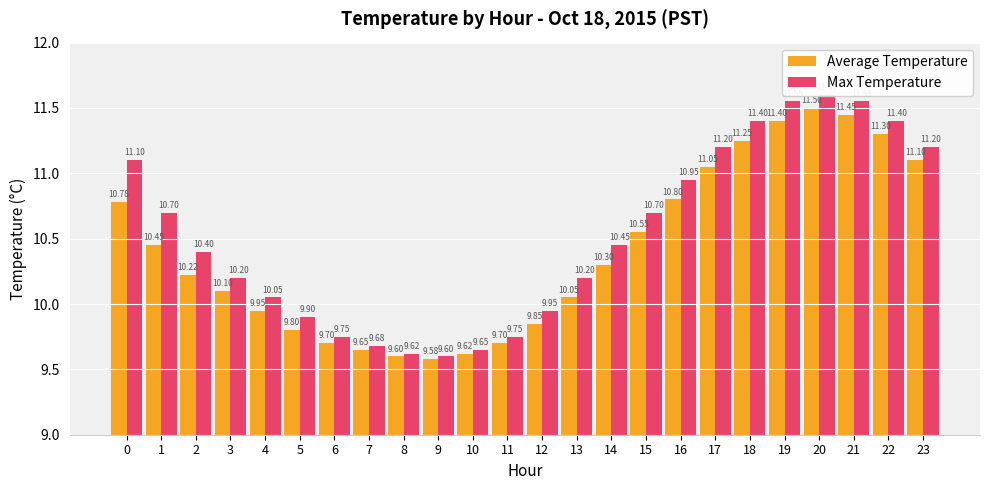

Between 6 and 16, which series saw the biggest shift?

Max Temperature